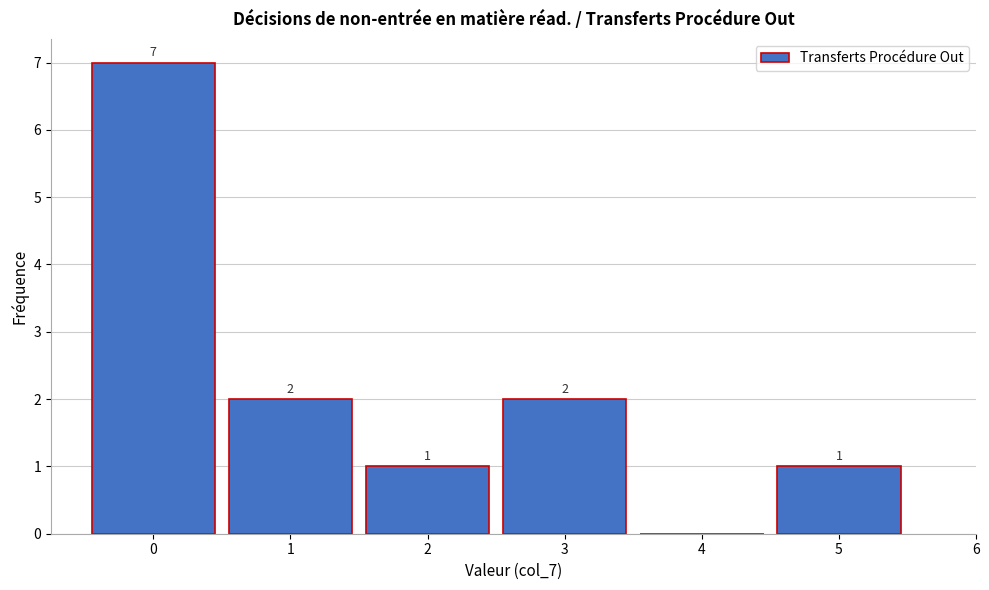

Reading left to right, what are all the values shown in this chart?

0=7	1=2	2=1	3=2	4=0	5=1